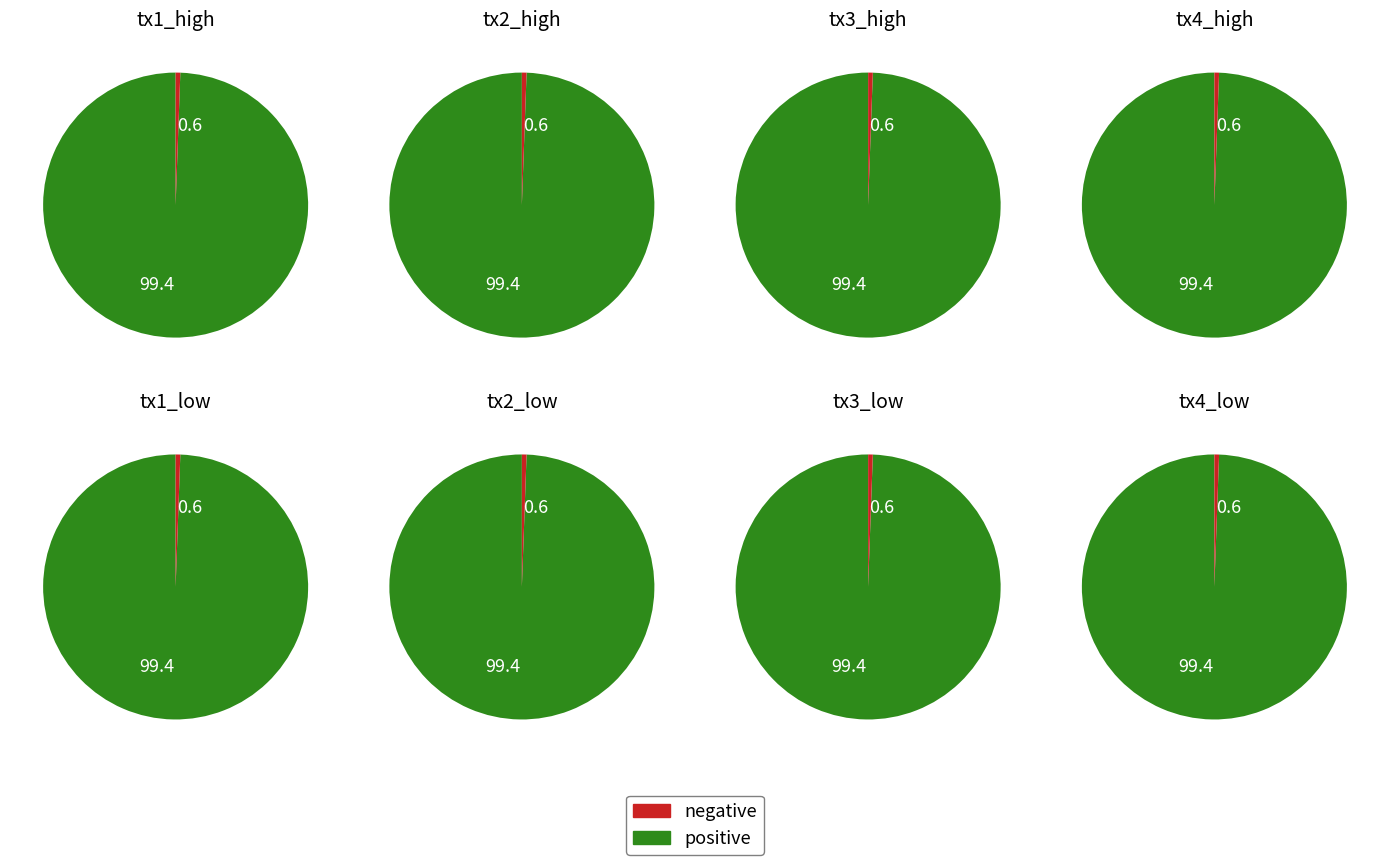

Is there any slice that represents more than half of the pie?

Yes